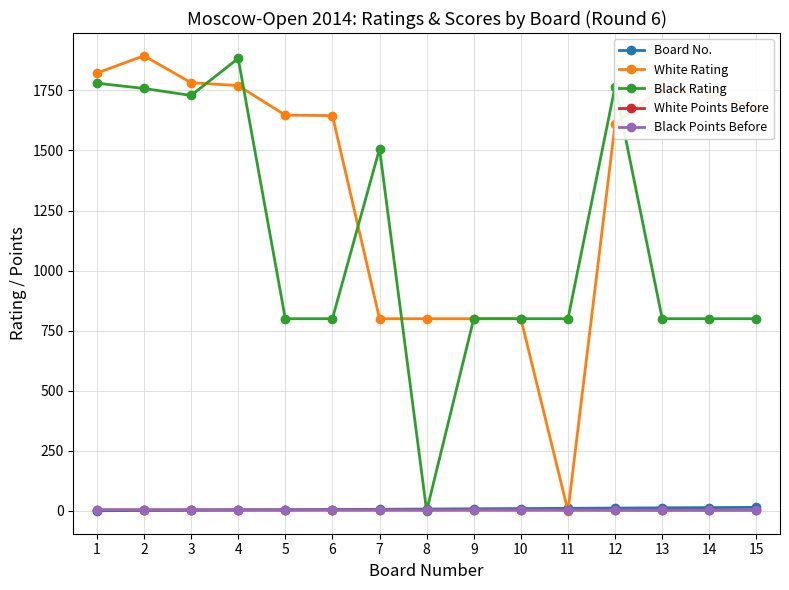

What is the sum of the White Points Before values at 12 and 10?

7.5